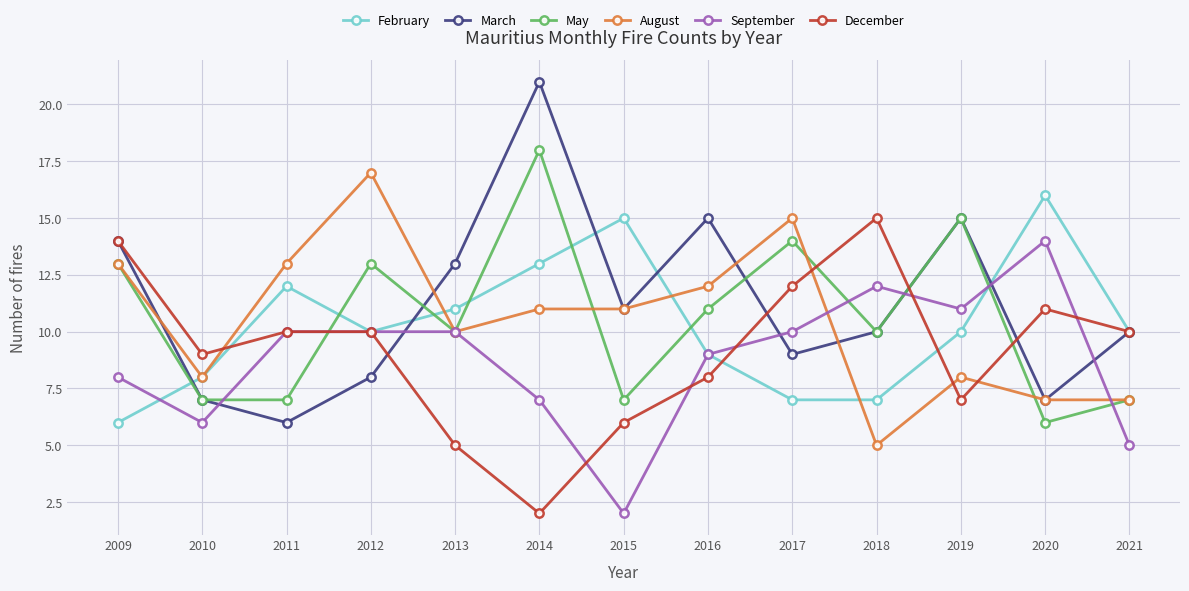

The value of March at 2020 is 11. True or false?

False